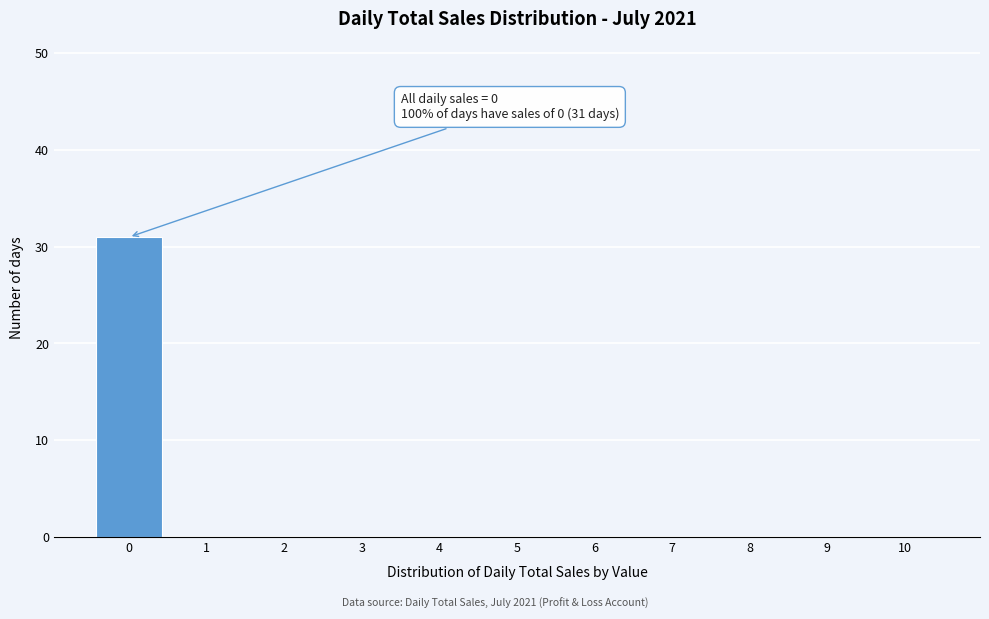

Reading right to left, what are all the values shown in this chart?

10=0	9=0	8=0	7=0	6=0	5=0	4=0	3=0	2=0	1=0	0=31